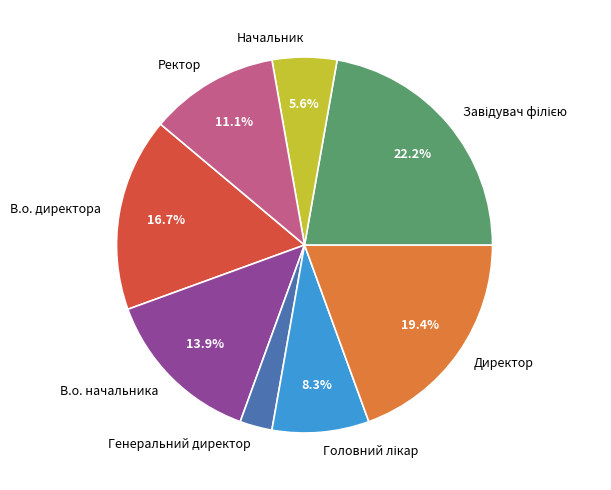

Is В.о. директора the majority of the pie?

No